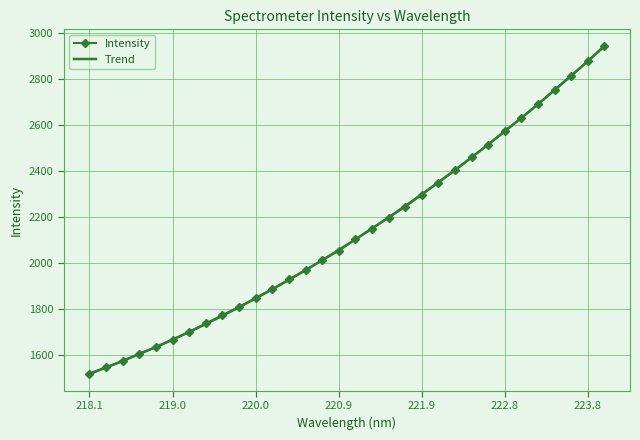

What is the maximum value shown in the chart?

2942.7